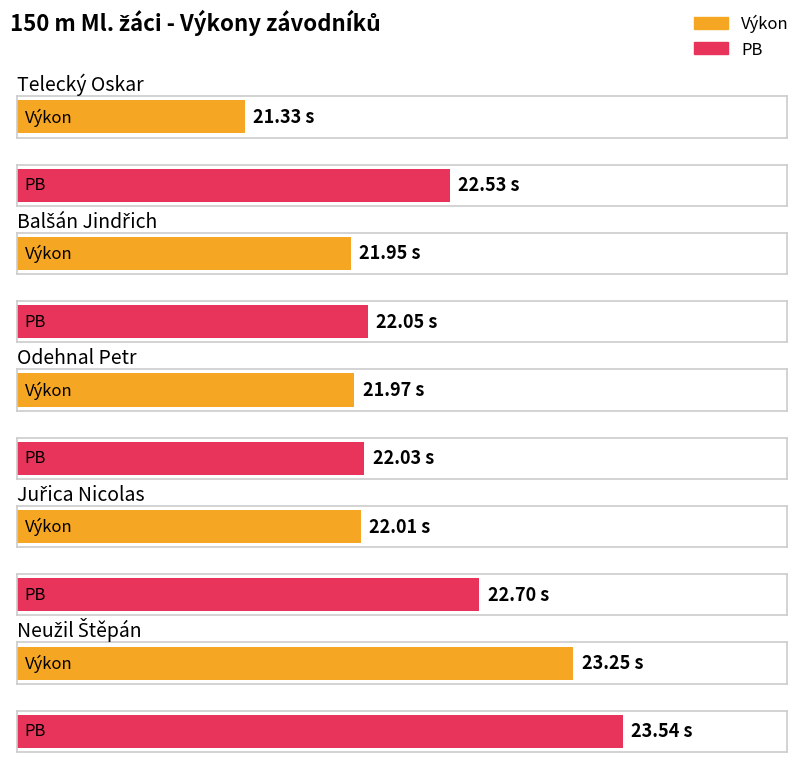

What is the label of the 5th bar from the right?

Telecký Oskar